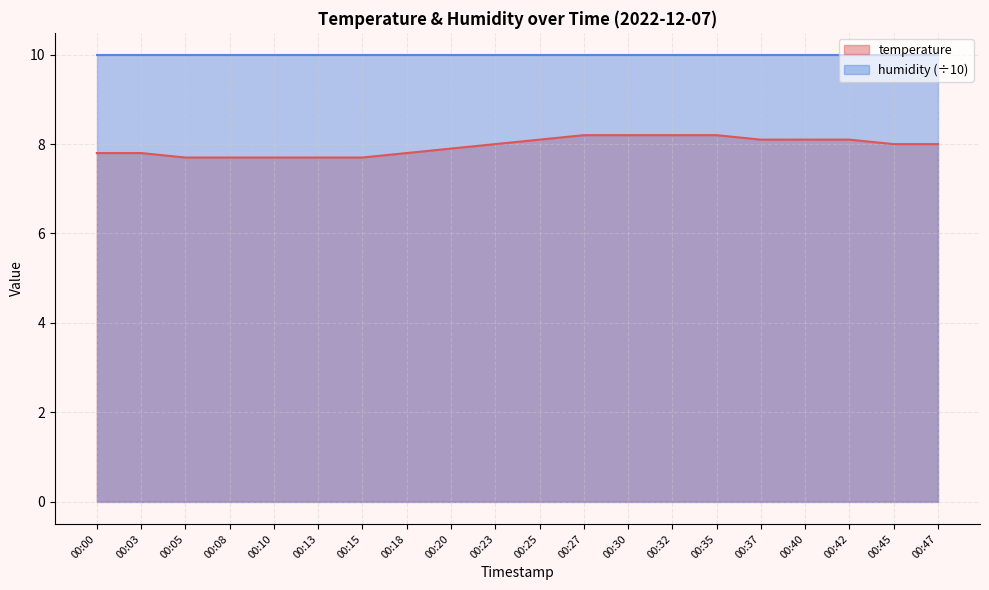

The value at 00:27 is 4.5. True or false?

False